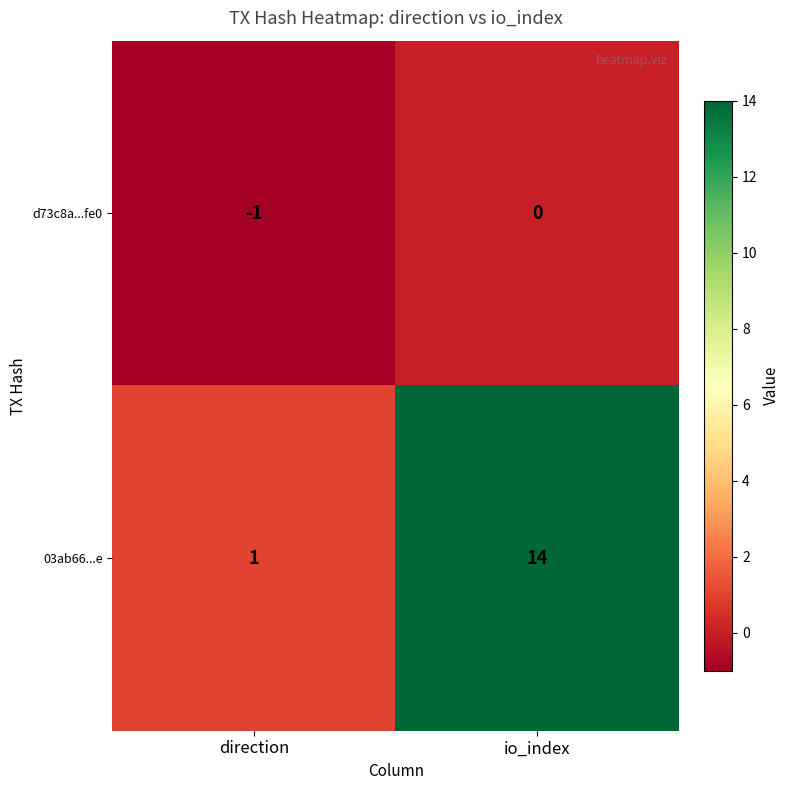

Reading left to right, list all the values displayed in this chart.

d73c8a...fe0: direction=-1	io_index=0
03ab66...e: direction=1	io_index=14